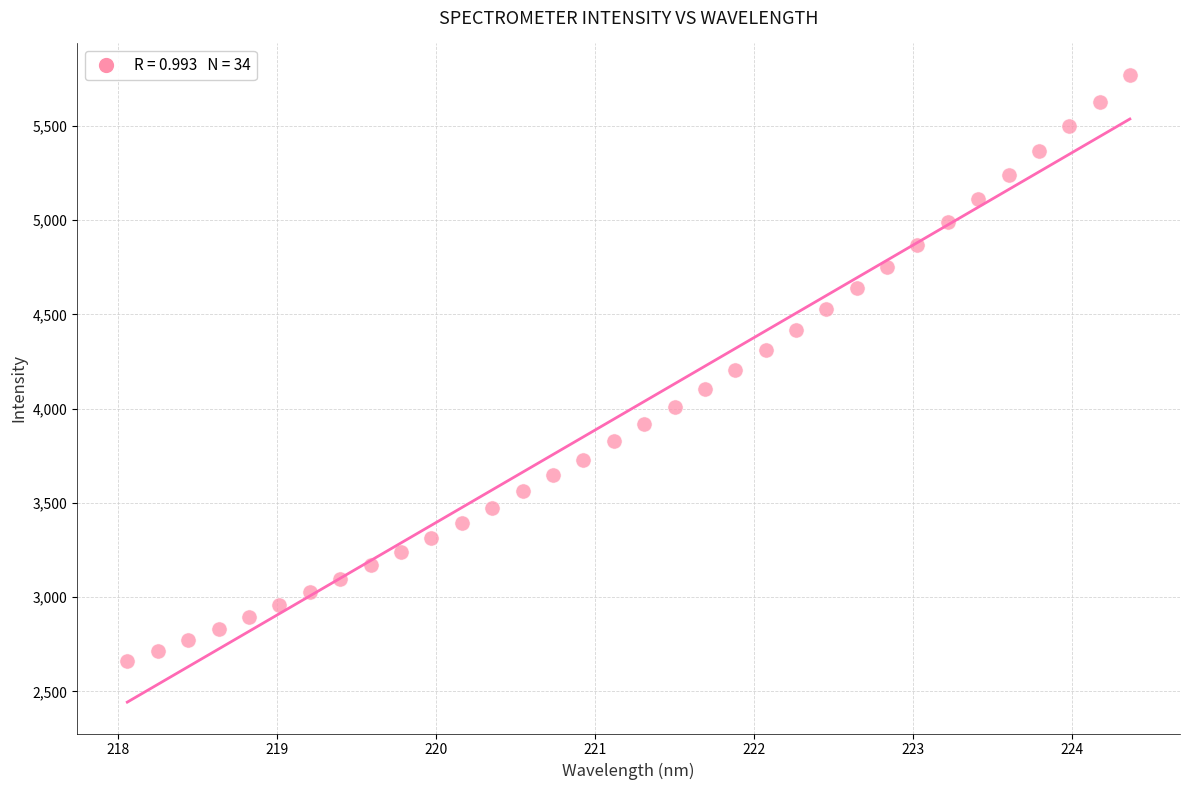

What is the range of Y values (max minus min)?

3109.8